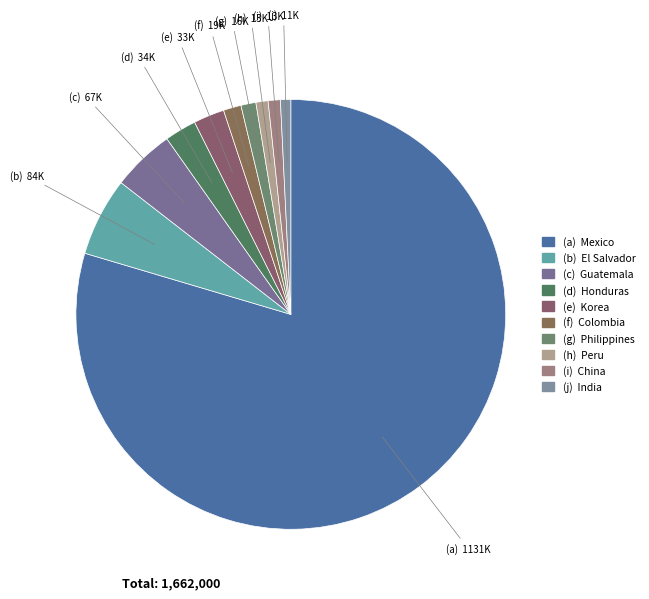

How many segments does this pie chart have?

10